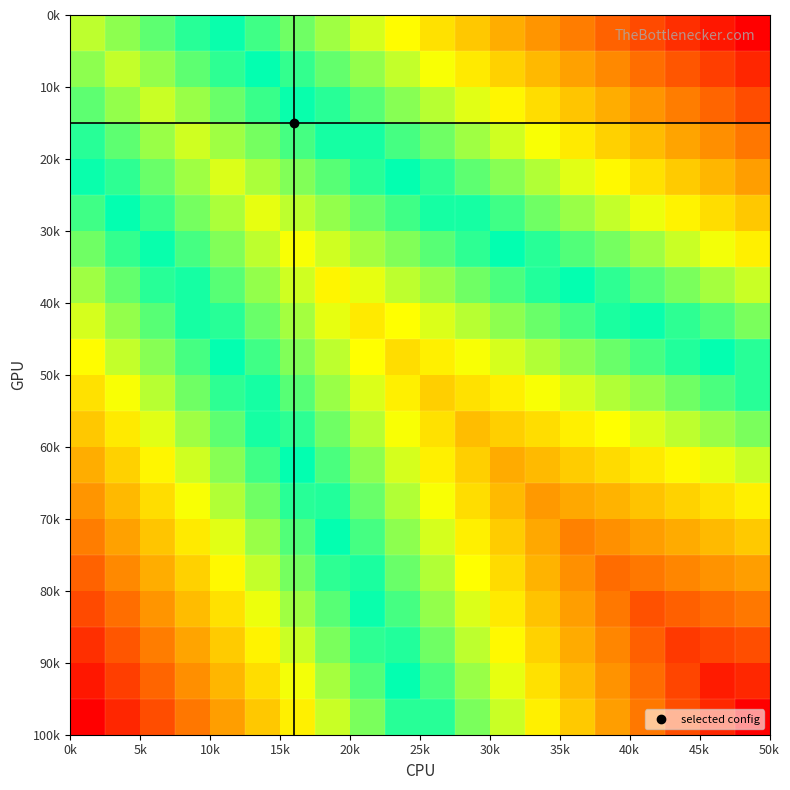

What is the minimum value shown in the chart?

735.0